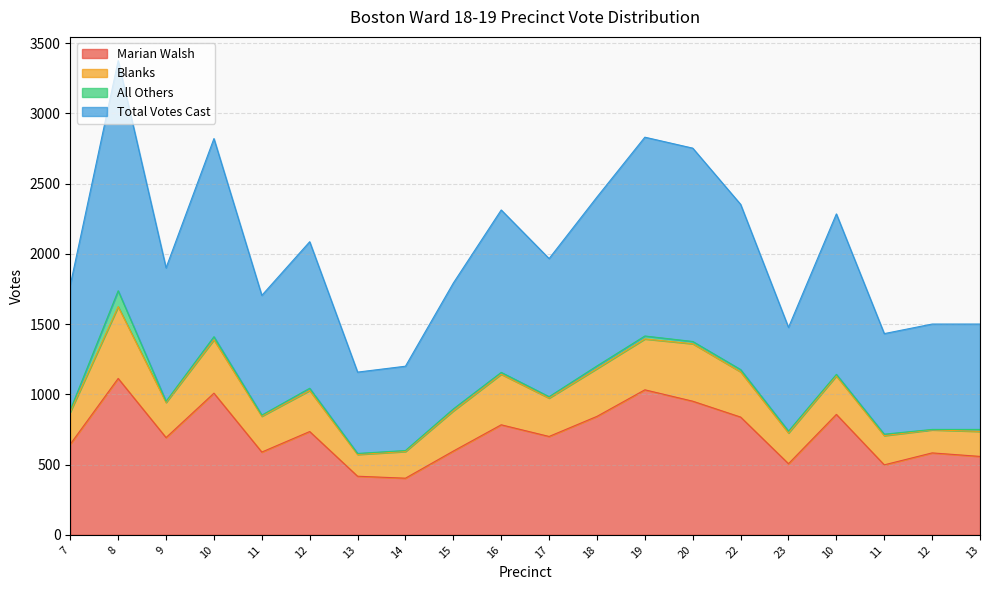

What are all the series names shown in the legend?

Marian Walsh, Blanks, All Others, Total Votes Cast